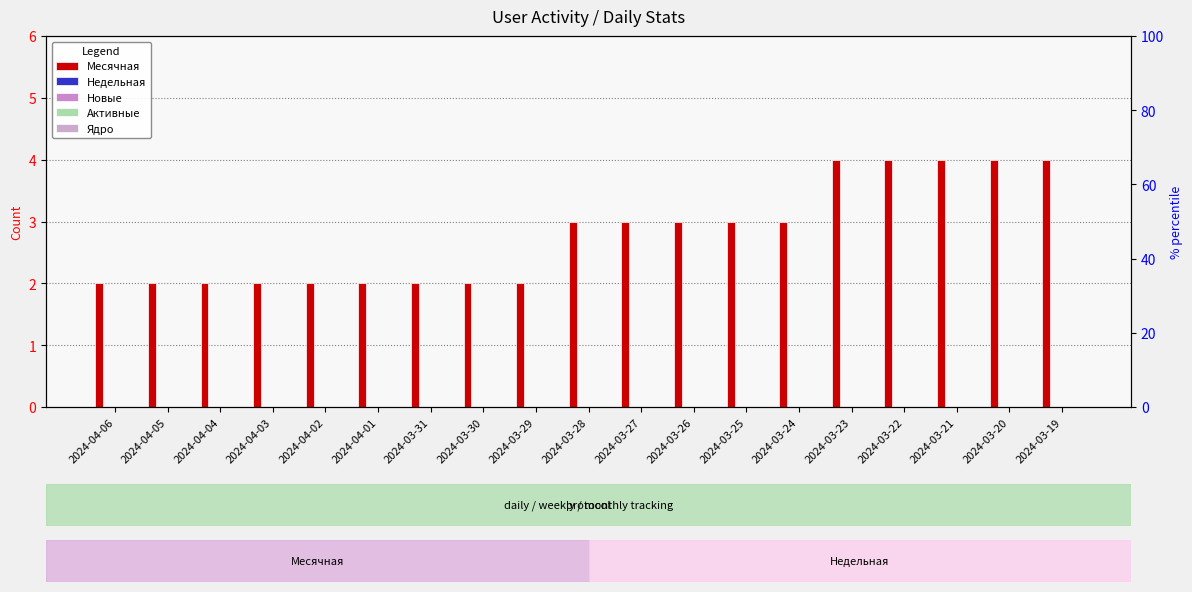

What is the difference between the maximum and minimum values in the Месячная series?

2